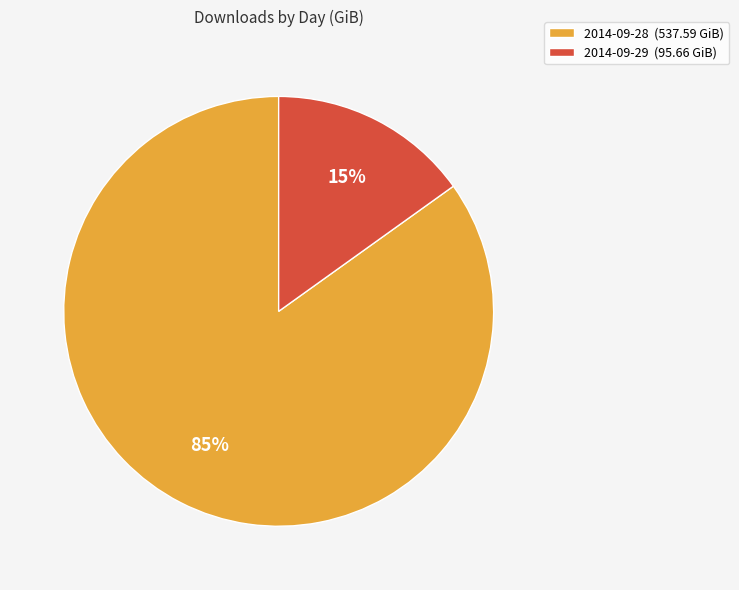

Does 2014-09-28 account for over 50% of the chart?

Yes